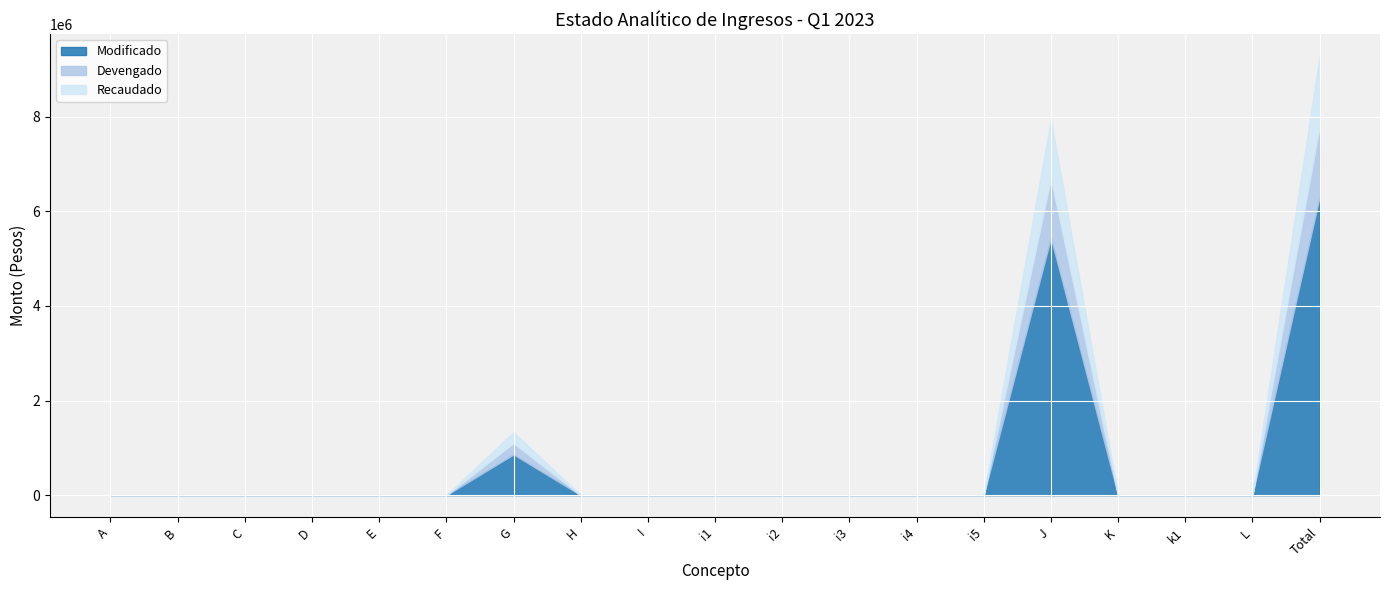

What is the highest value of the Devengado series?

1490559.8